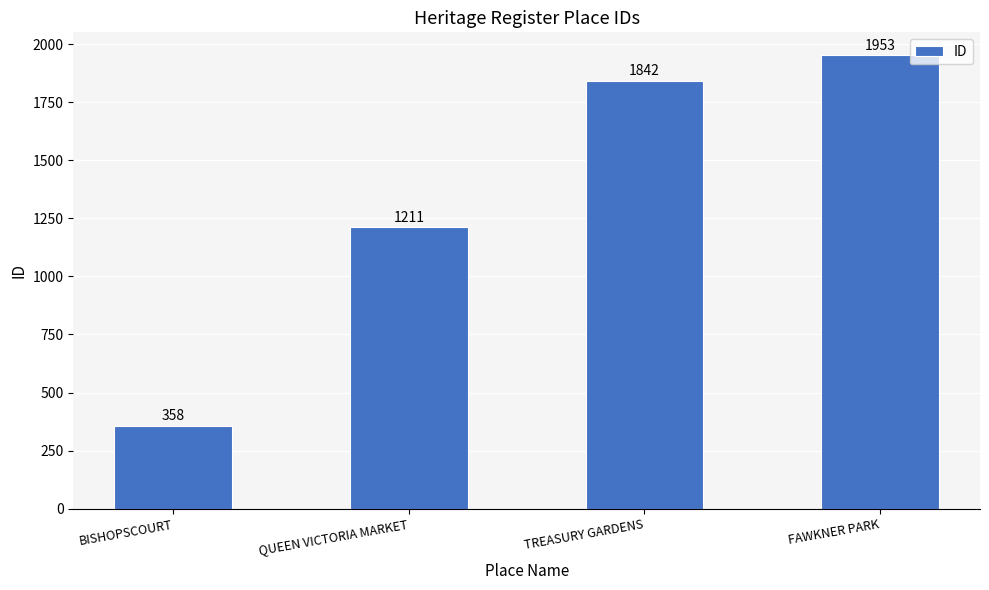

What is the approximate value at FAWKNER PARK, to the nearest 100?

2000